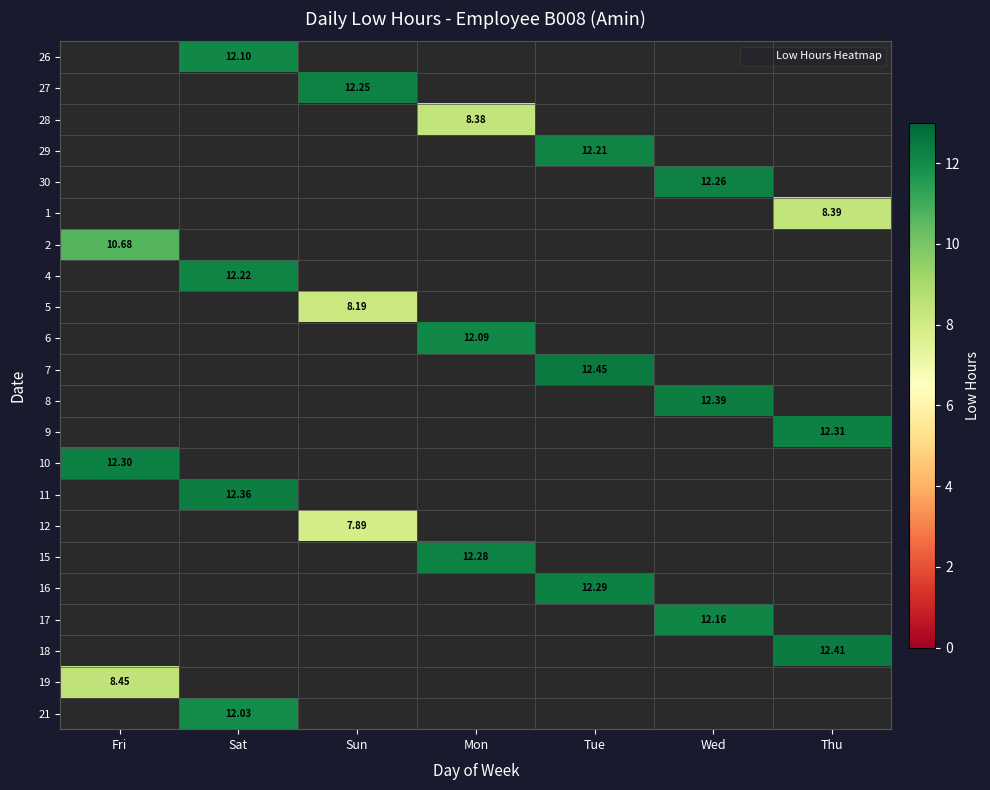

Between Mon and Thu, which is larger?

Thu